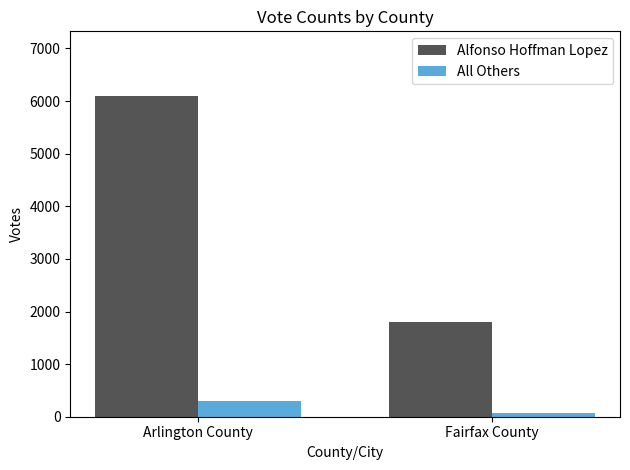

What is the smallest value displayed?

71